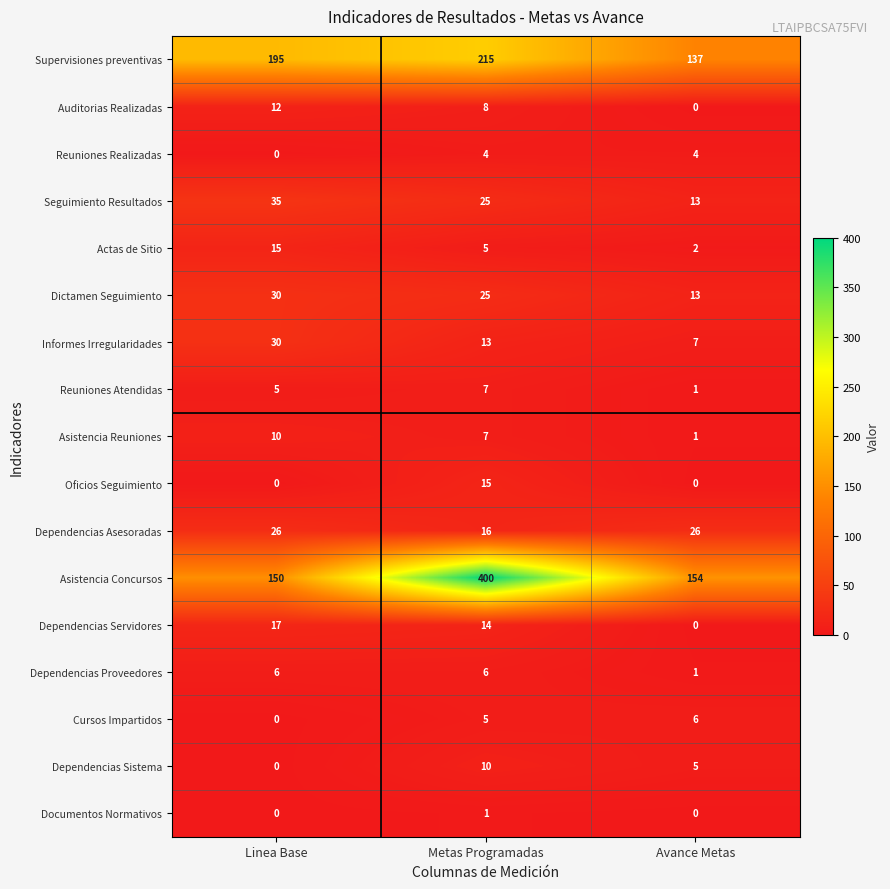

Which series has the widest spread of values?

Asistencia Concursos